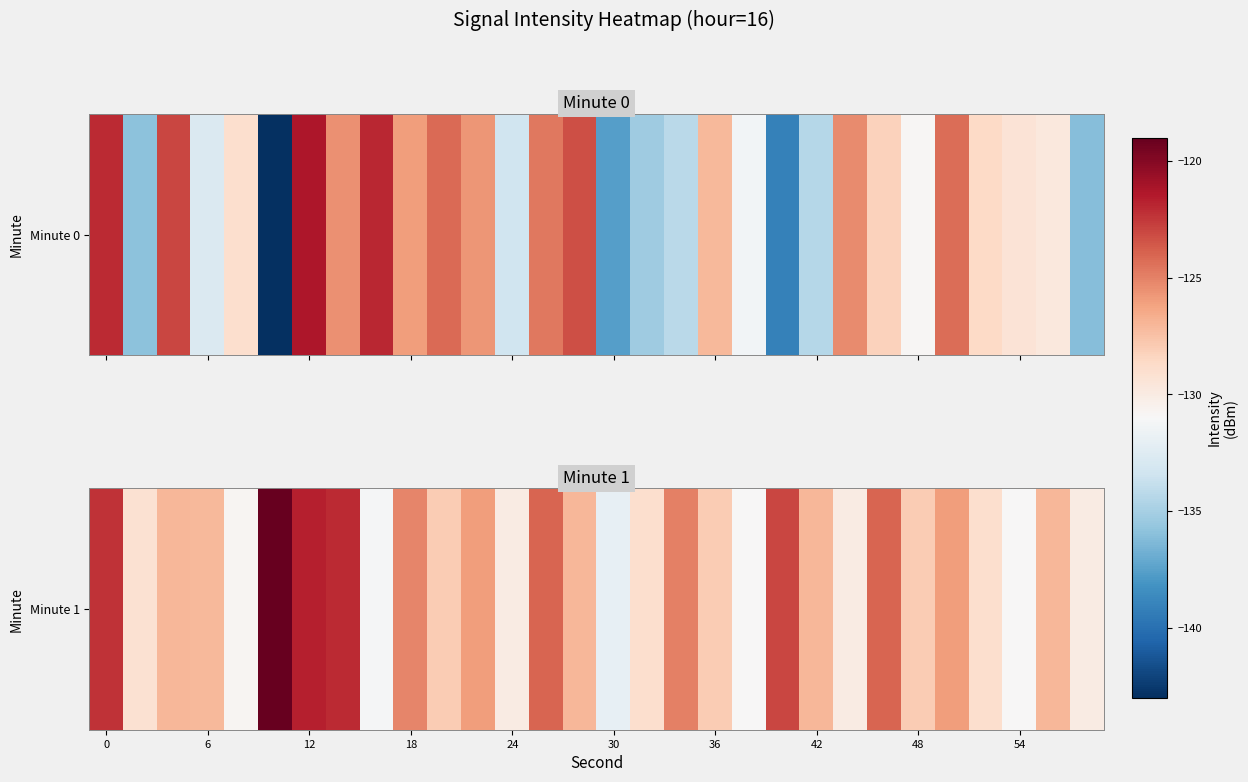

True or false: the data shows -127.1 at 6.

True